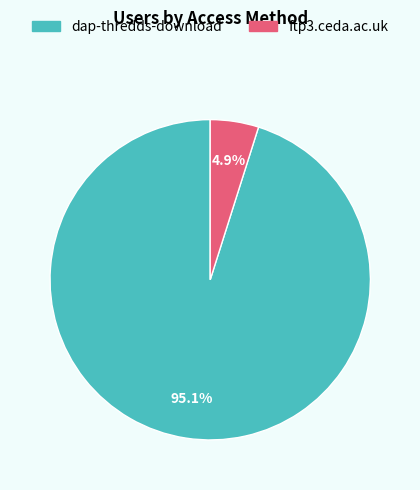

Count the number of slices in the pie.

2